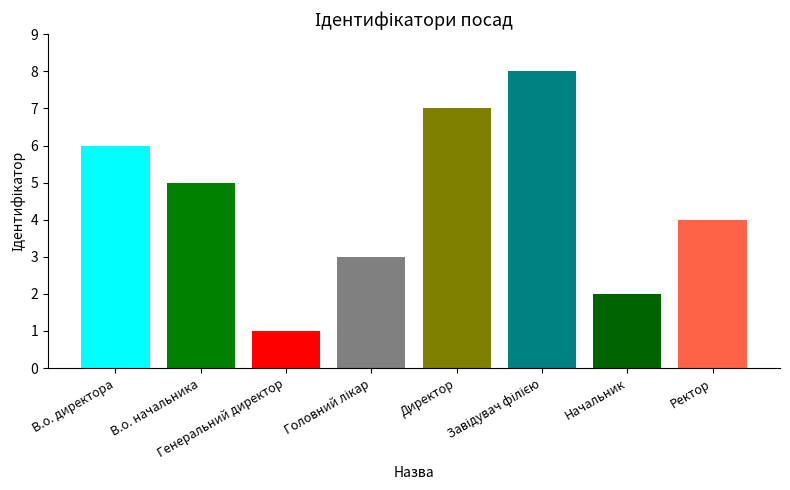

True or false: the data shows 1 at Генеральний директор.

True